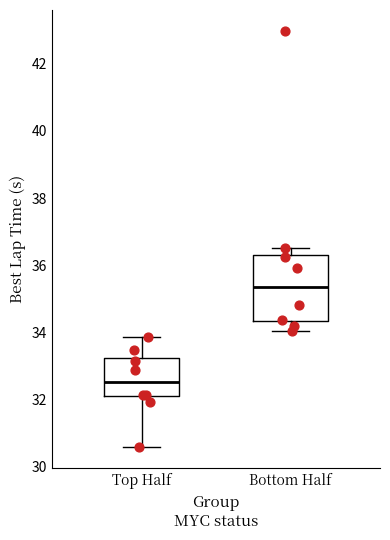

Reading left to right, read every box against the y-axis: the position of its median line, the range the box covers, and the ends of its whiskers. The values are not printed on the chart, so give them approximately, as read against the axis.

Top Half: median 32.6, box 32.0 to 33.2, whiskers 30.6 to 33.8
Bottom Half: median 35.4, box 34.4 to 36.4, whiskers 34.0 to 36.6